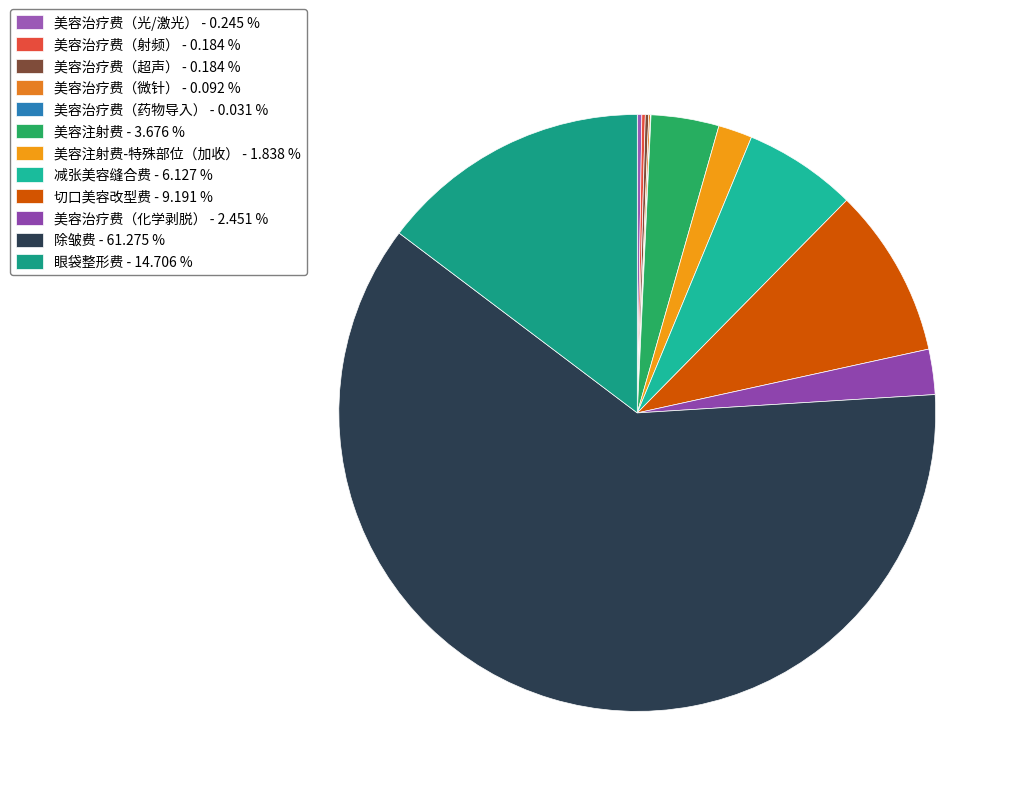

Which slice is the largest?

除皱费 - 61.275 %